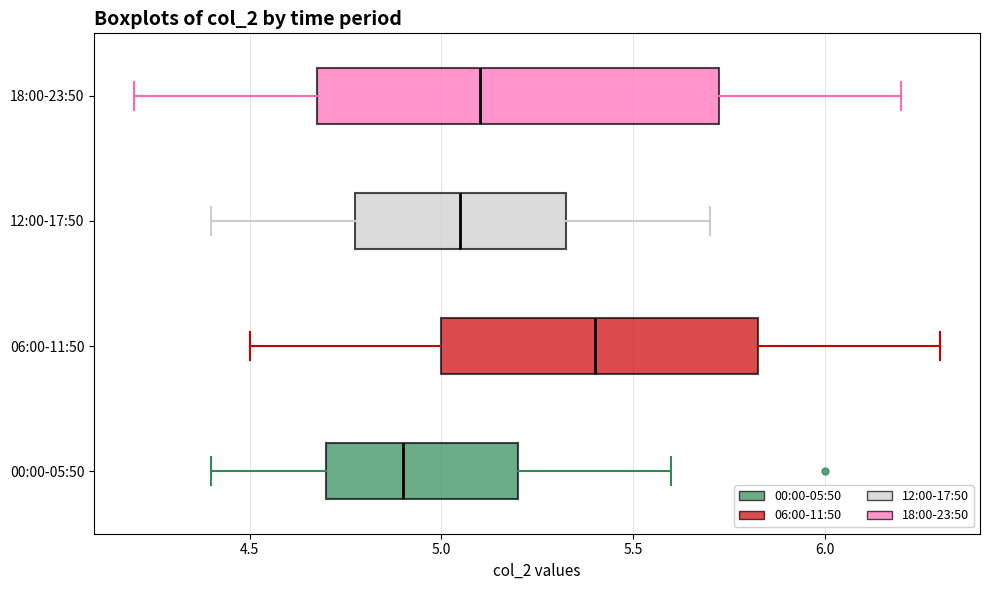

Where is the right edge of the box for 06:00-11:50 on the x-axis? The values are not printed on the chart, so give them approximately, as read against the axis.

5.85